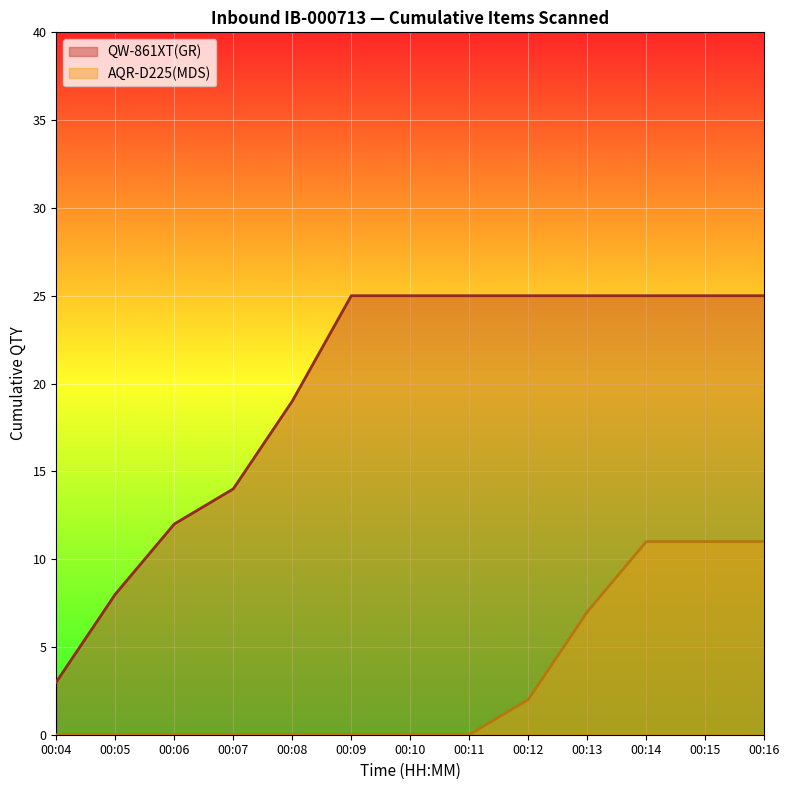

Rank the series by their average value, from highest to lowest.

QW-861XT(GR), AQR-D225(MDS)